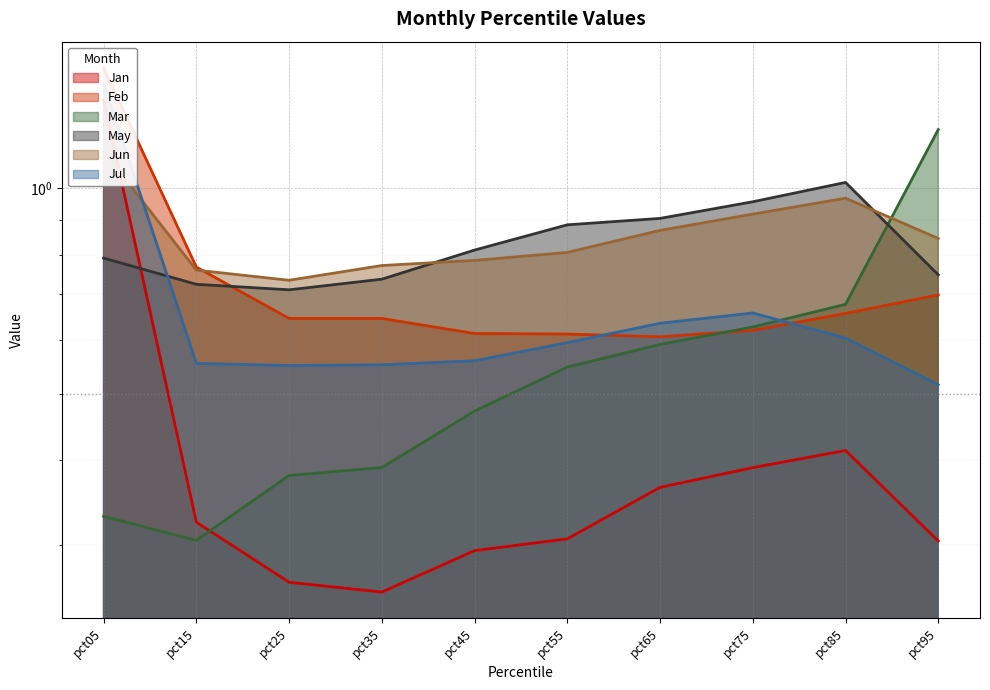

What is the sum of all Jul values?

6.6